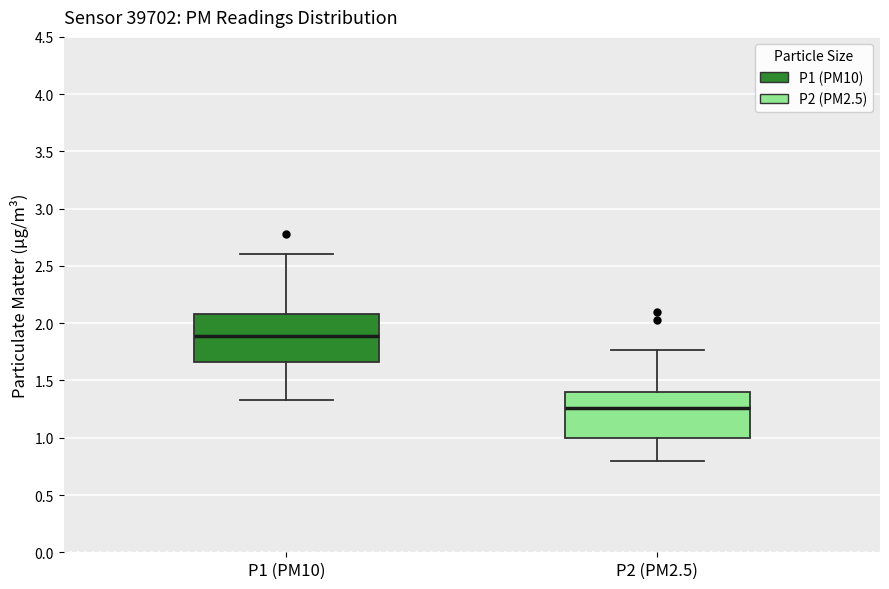

Reading left to right, read every box against the y-axis: the position of its median line, the range the box covers, and the ends of its whiskers. The values are not printed on the chart, so give them approximately, as read against the axis.

P1 (PM10): median 1.90, box 1.65 to 2.10, whiskers 1.35 to 2.60
P2 (PM2.5): median 1.25, box 1.00 to 1.40, whiskers 0.80 to 1.75